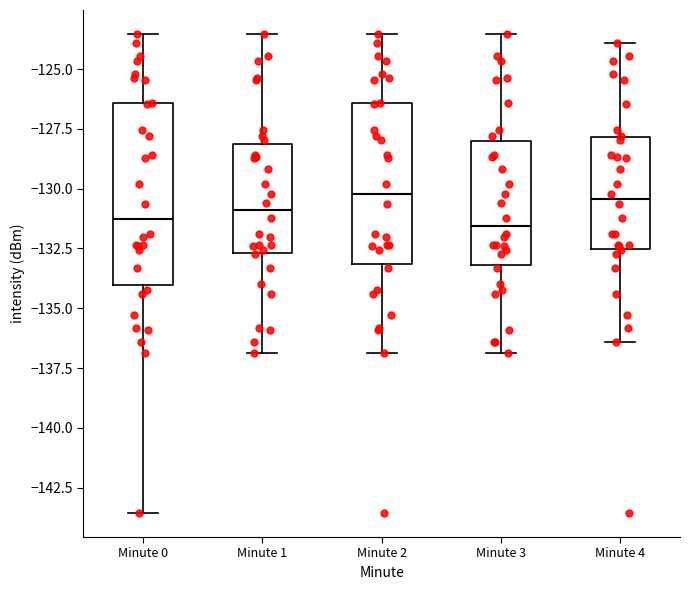

Reading left to right, transcribe this box plot: for each box, give where its median line is, the range the box spans, and where its two whiskers end, as read against the y-axis. The values are not printed on the chart, so give them approximately, as read against the axis.

Minute 0: median -131.5, box -134.0 to -126.5, whiskers -143.5 to -123.5
Minute 1: median -131.0, box -132.5 to -128.0, whiskers -137.0 to -123.5
Minute 2: median -130.0, box -133.0 to -126.5, whiskers -137.0 to -123.5
Minute 3: median -131.5, box -133.0 to -128.0, whiskers -137.0 to -123.5
Minute 4: median -130.5, box -132.5 to -128.0, whiskers -136.5 to -124.0